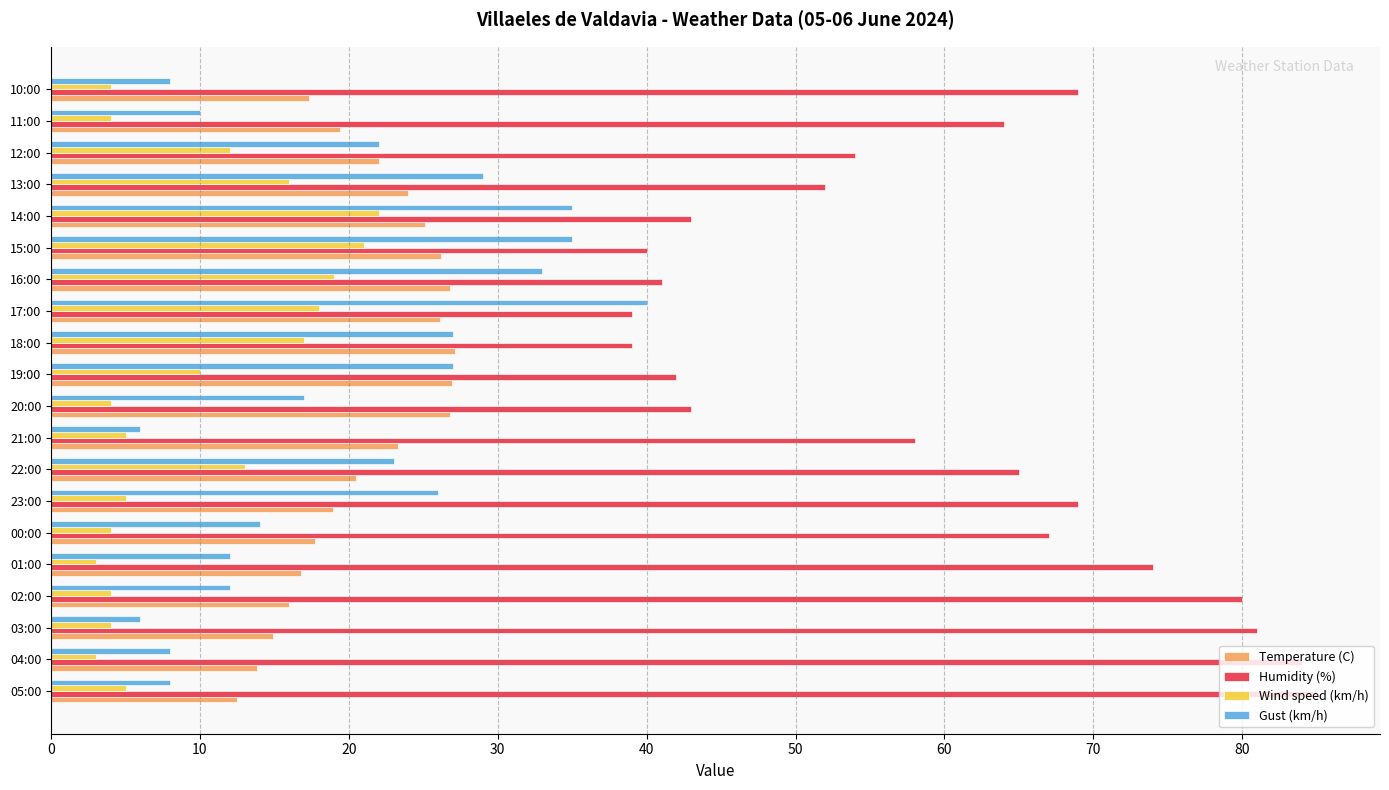

The value of Temperature (C) at 04:00 is 5.6. True or false?

False